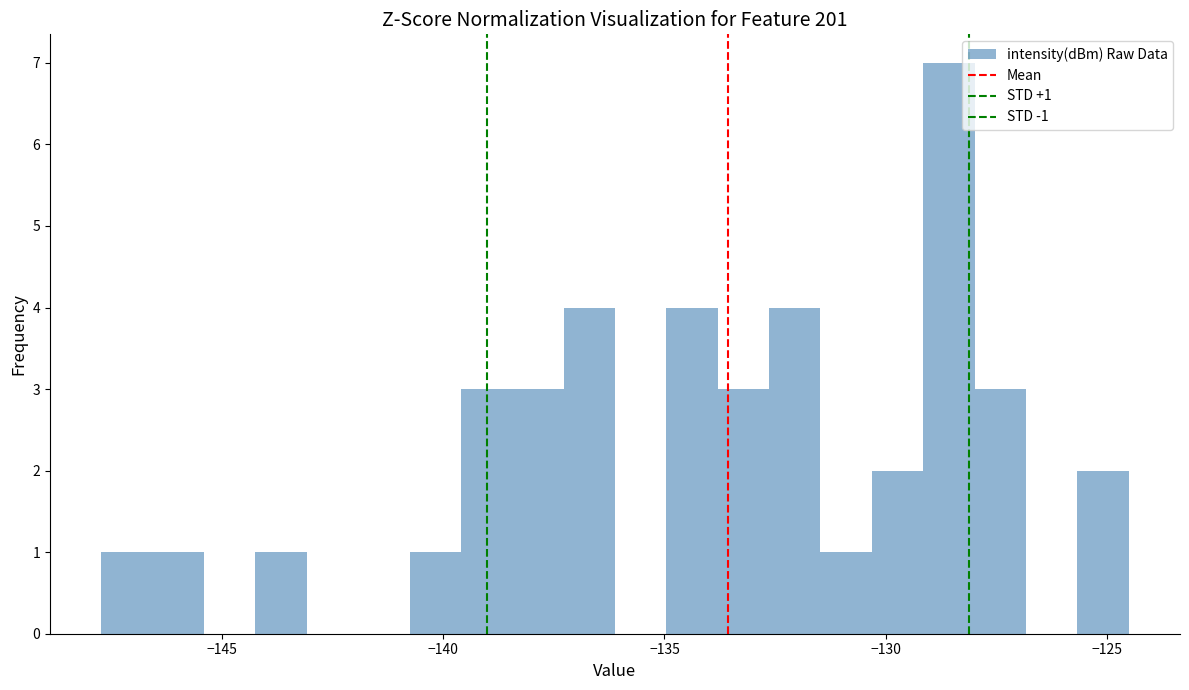

Read against the x-axis, roughly where is the centre of the tallest bar?

-128.5